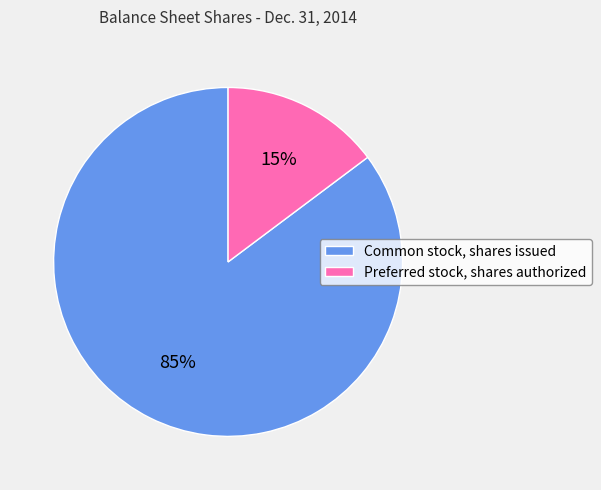

How many slices are in this pie chart?

2